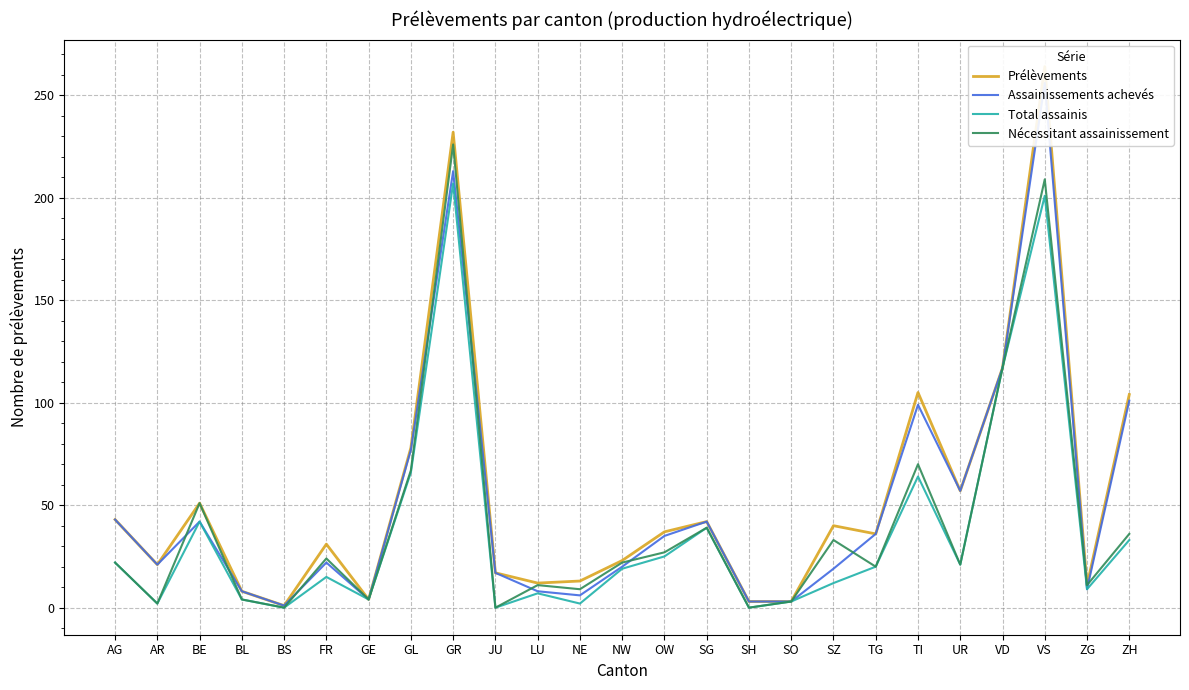

Between BE and ZH, which series saw the biggest shift?

Assainissements achevés